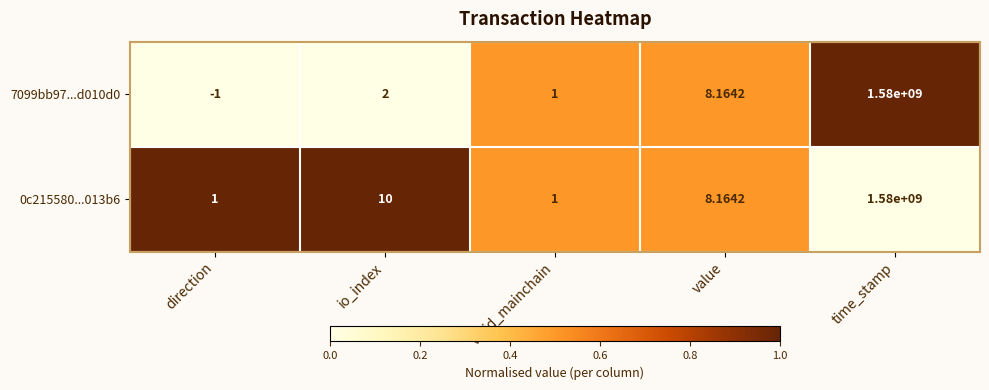

Rank the series by their average value, from highest to lowest.

0c215580...013b6, 7099bb97...d010d0